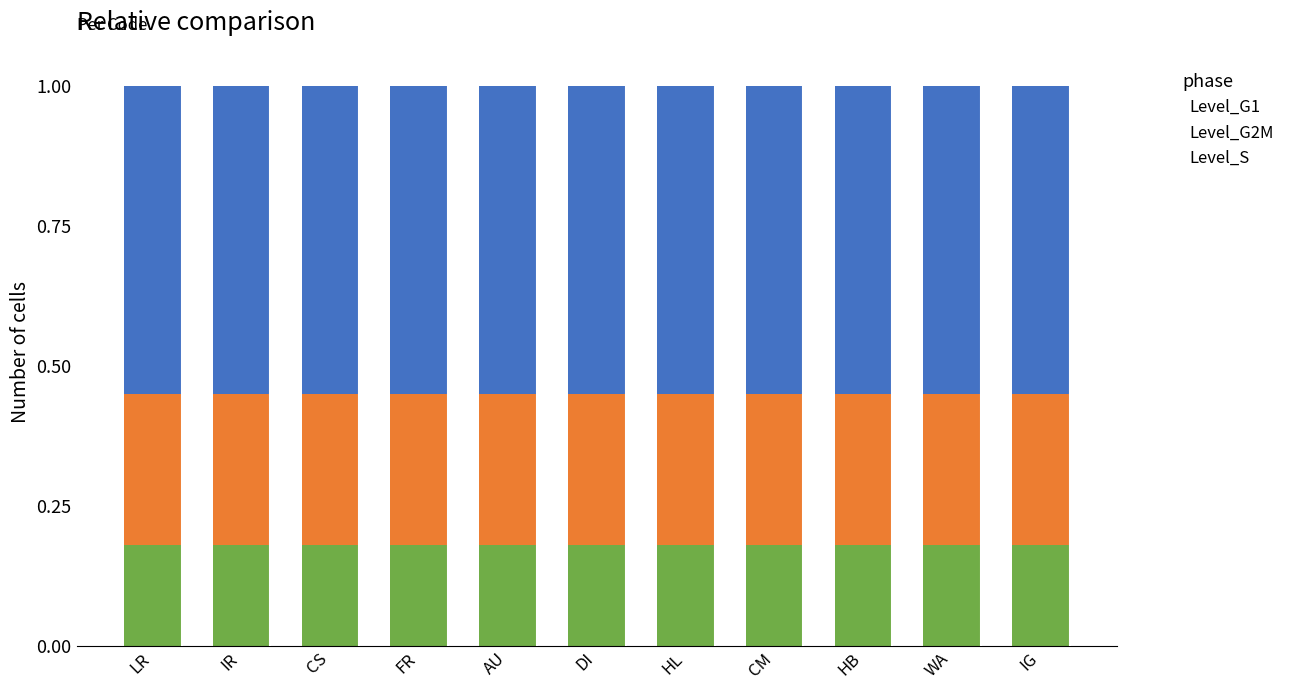

What is the sum of all Level_S values?

2.0